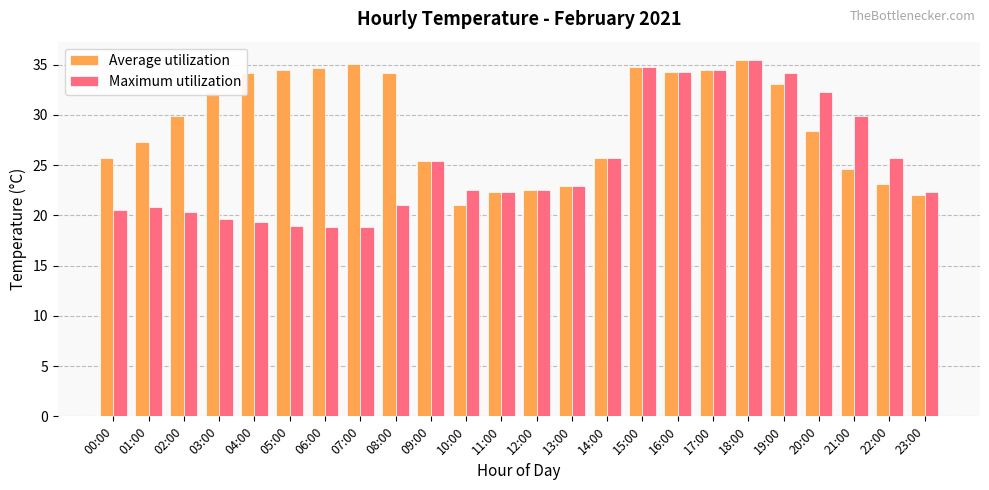

Which series has the largest range (max minus min)?

Maximum utilization